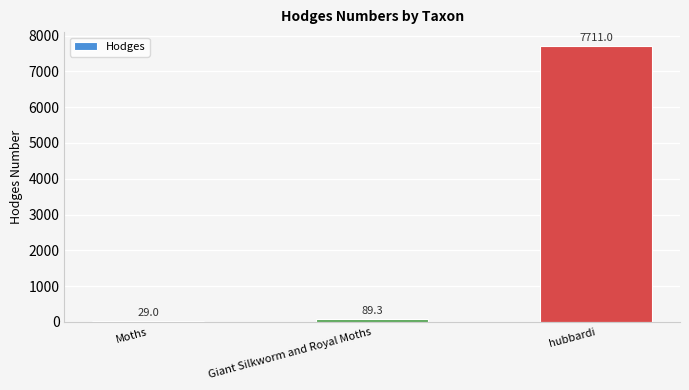

What is the difference between the values at Giant Silkworm and Royal Moths and hubbardi?

7621.7